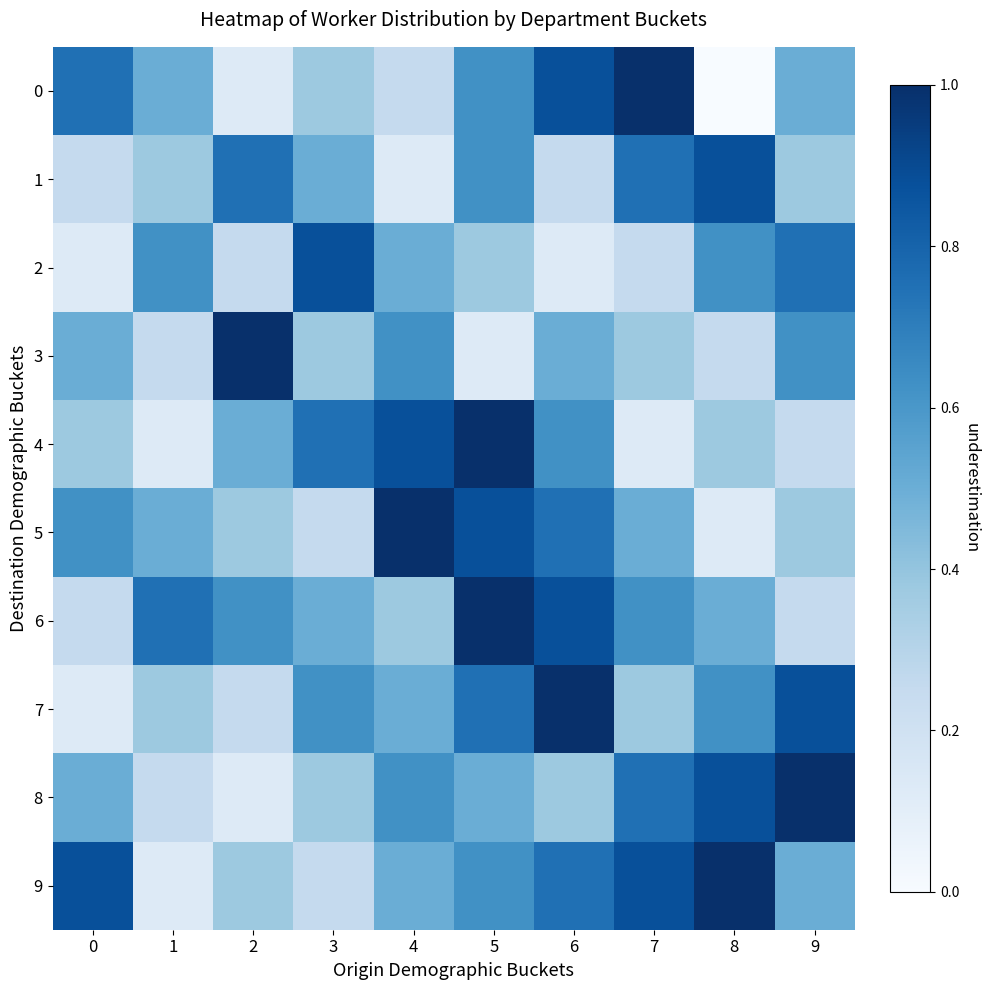

Which series has the largest total across all categories?

9